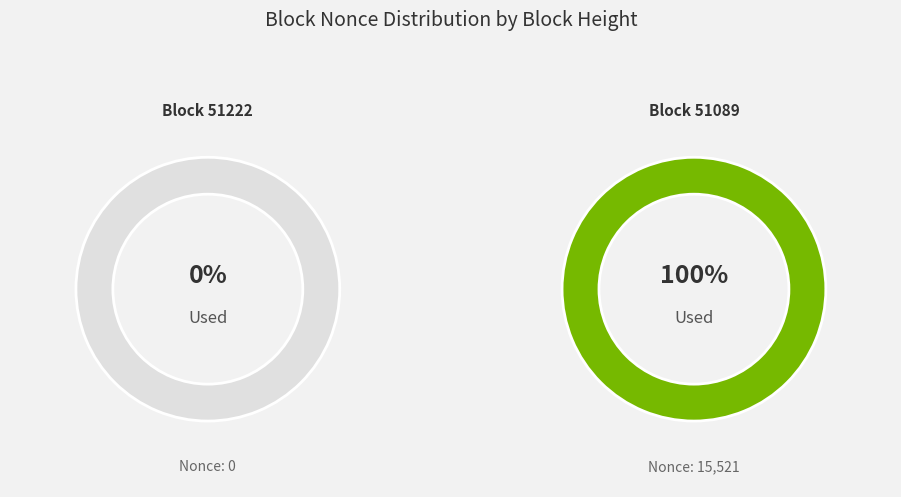

Do 51222 and 51089 together represent more than half of the pie?

Yes